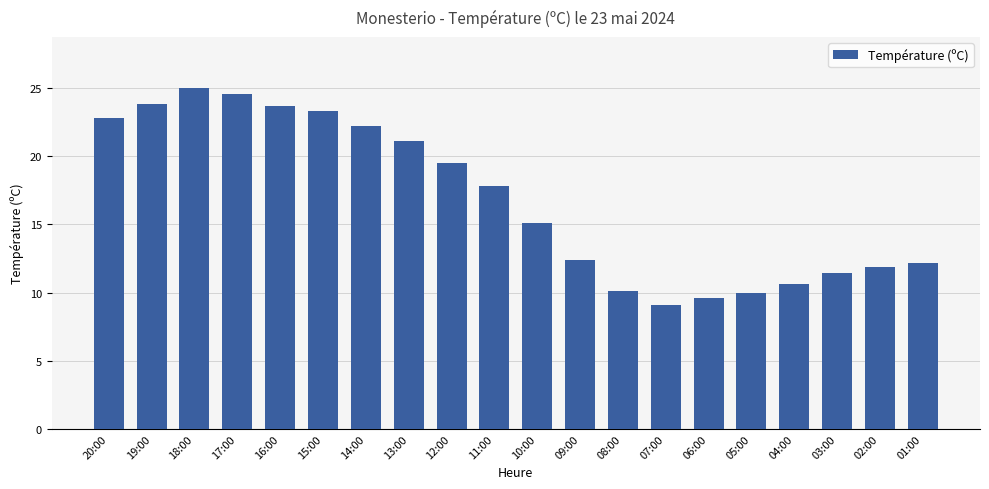

Where does the data first go above 17?

20:00